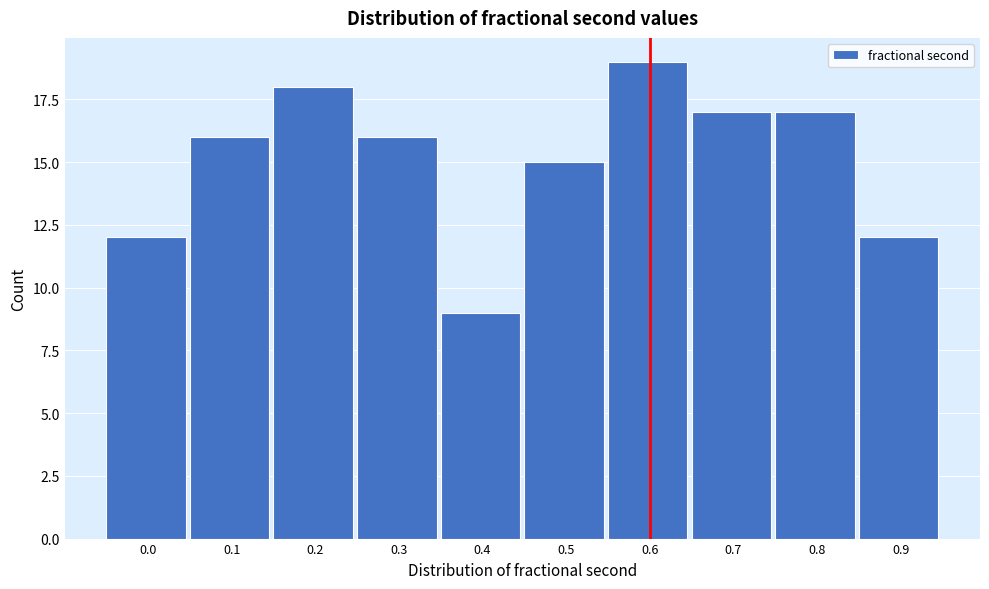

Reading left to right, list all the values displayed in this chart.

0.0=12	0.1=16	0.2=18	0.3=16	0.4=9	0.5=15	0.6=19	0.7=17	0.8=17	0.9=12